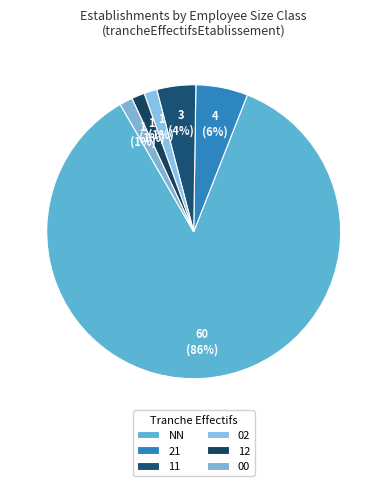

How many slices are in this pie chart?

6